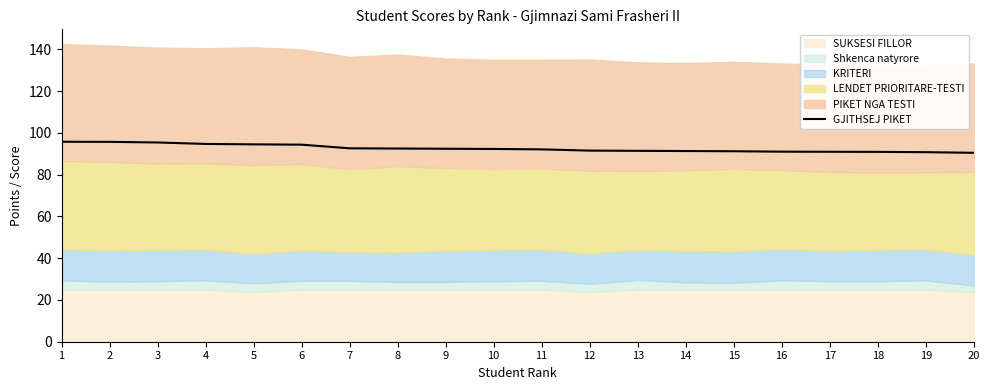

At which label does the data first exceed 92?

1